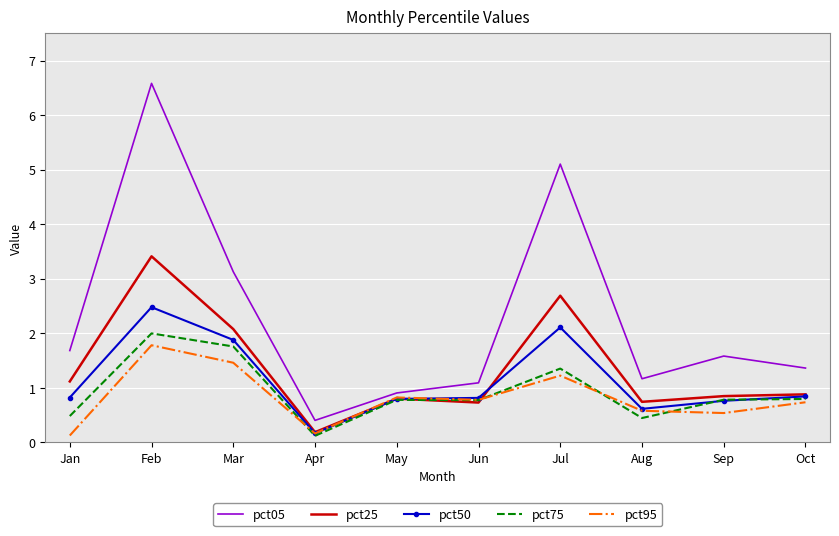

Is the value of pct05 at Jun greater than the value of pct75 at Apr?

Yes